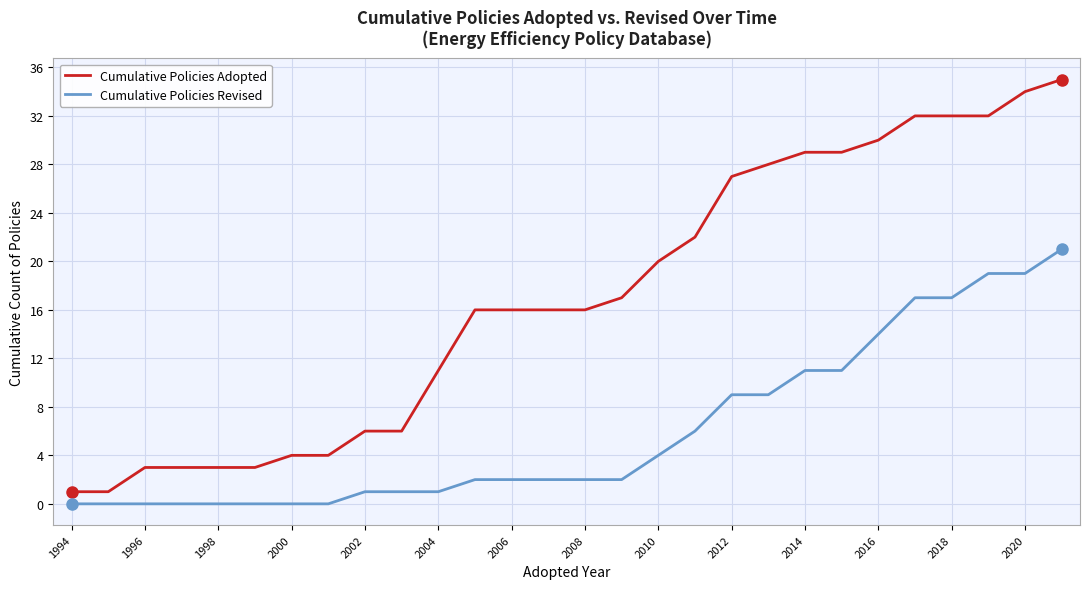

Which series has the largest total across all categories?

Cumulative Policies Adopted